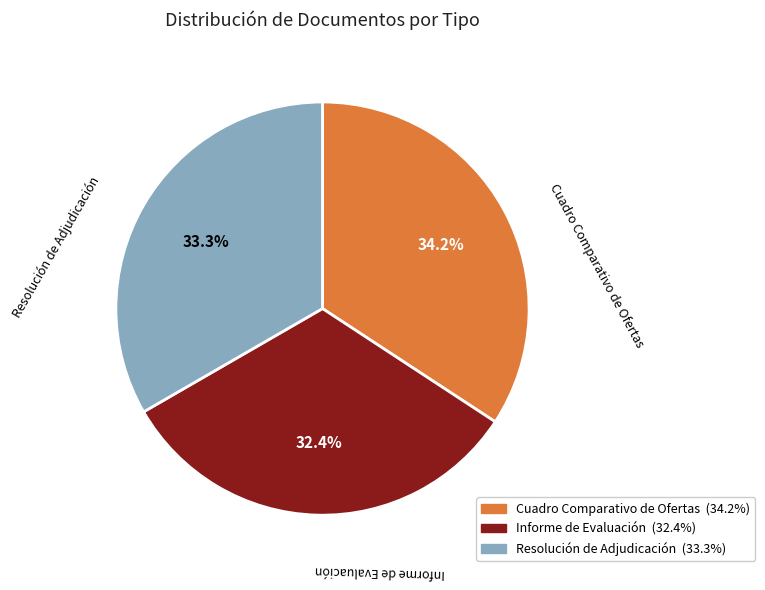

Between Cuadro Comparativo de Ofertas and Resolución de Adjudicación, which is larger?

Cuadro Comparativo de Ofertas